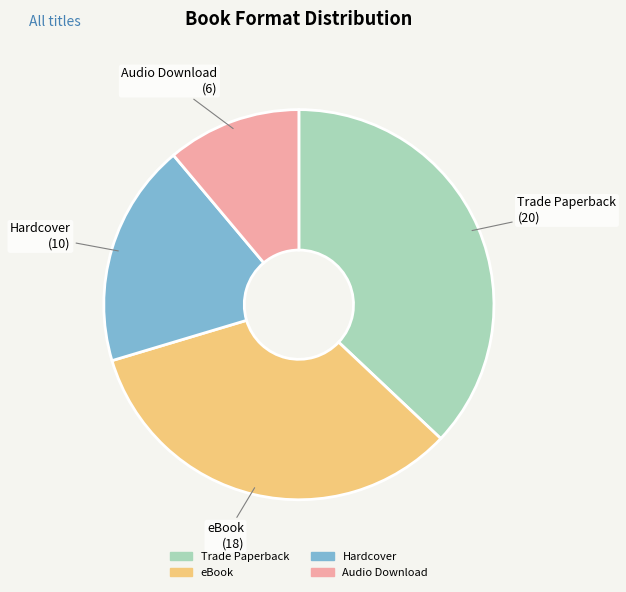

Do Trade Paperback and eBook together represent more than half of the pie?

Yes